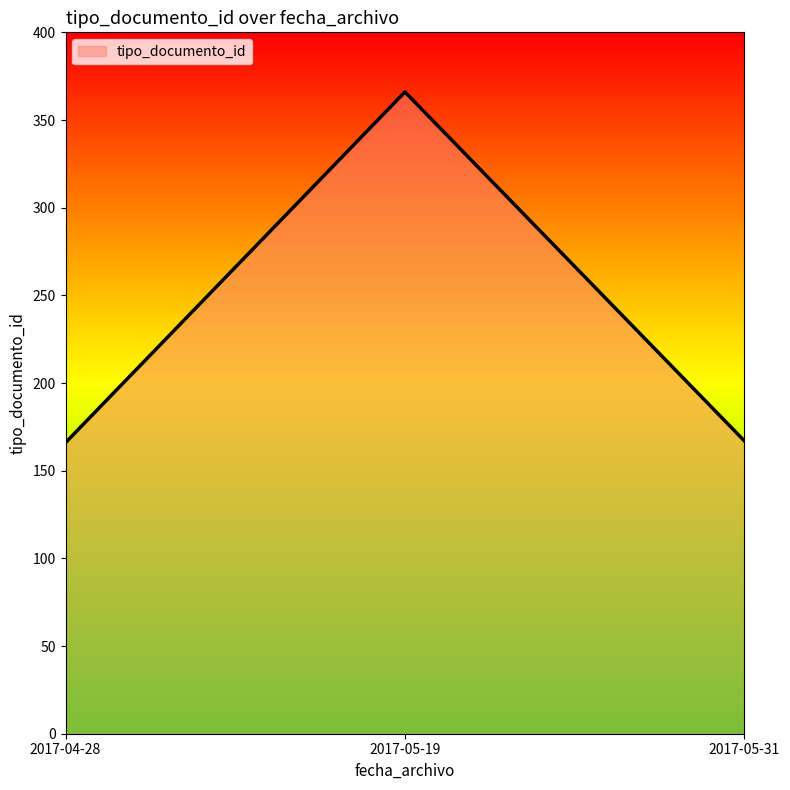

What is the ratio of the value at 2017-05-31 to the value at 2017-04-28?

1.0